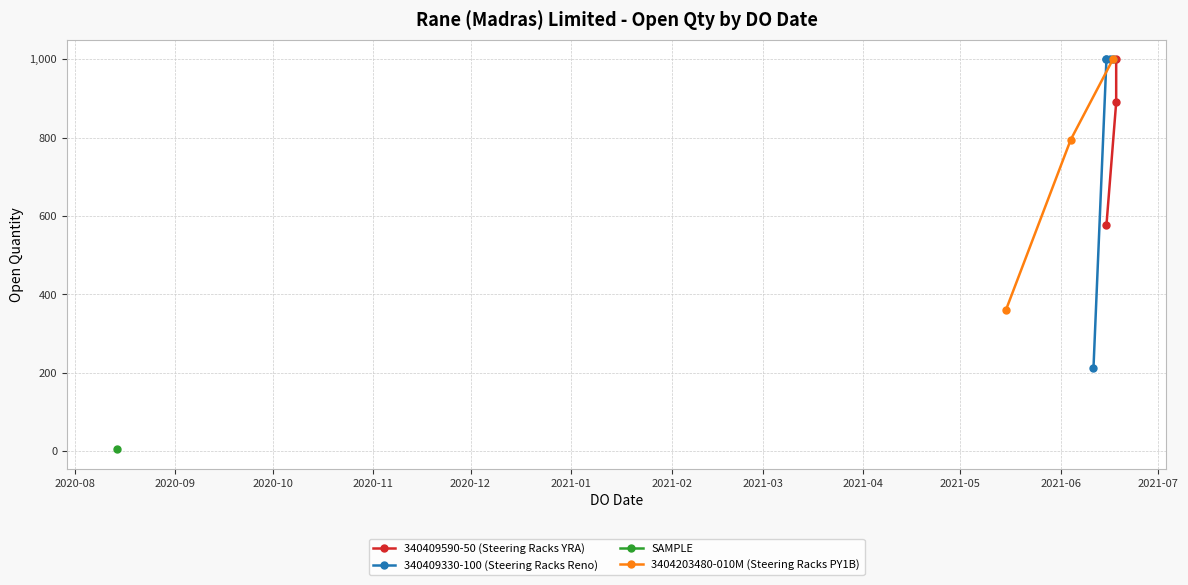

How many data points are less than 1000?

6